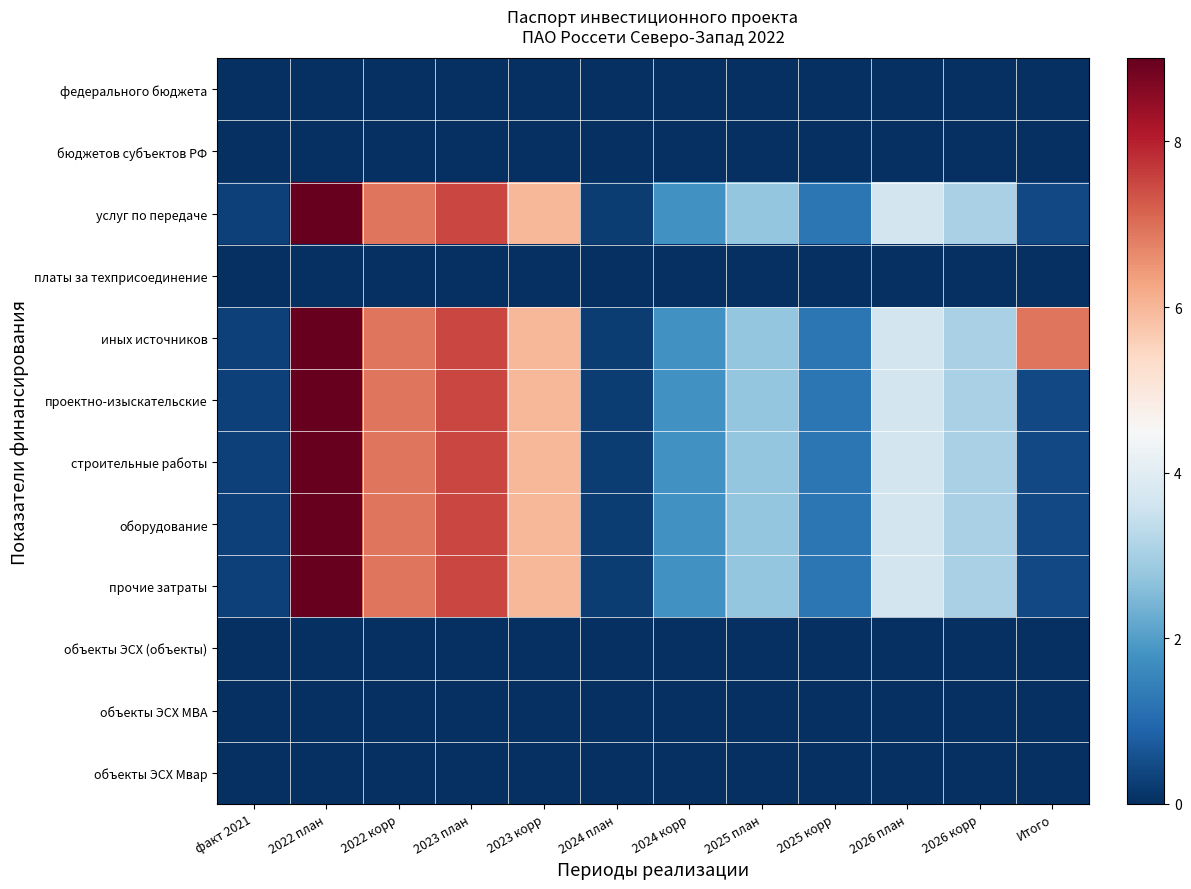

Between 2023 корр and 2023 план, which is larger?

2023 корр